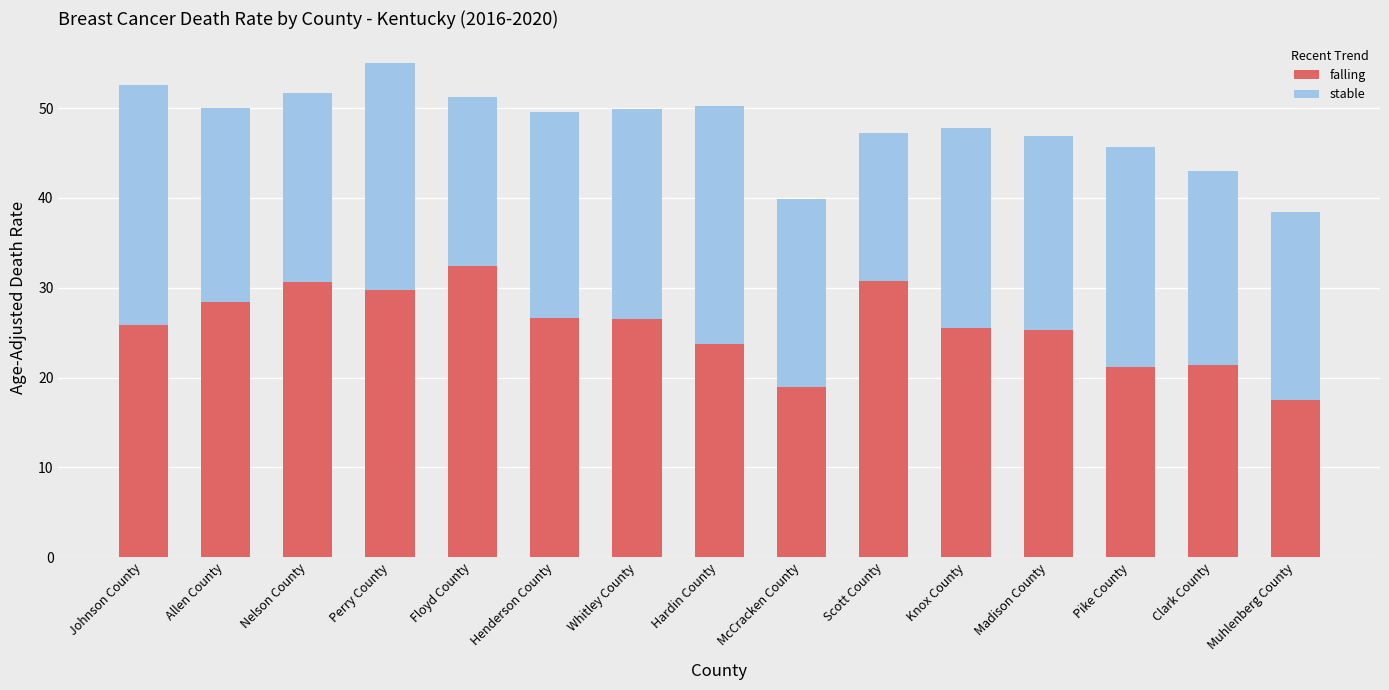

At which category is the sum across all series the highest?

Perry County